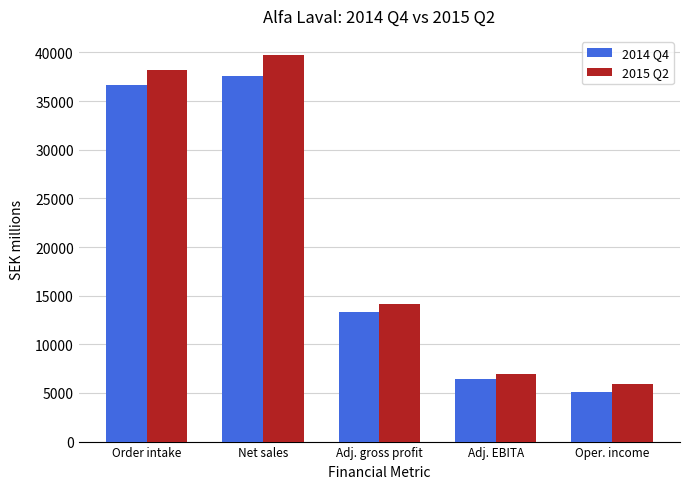

What is the difference between the 2014 Q4 values at Adj. gross profit and Oper. income?

8250